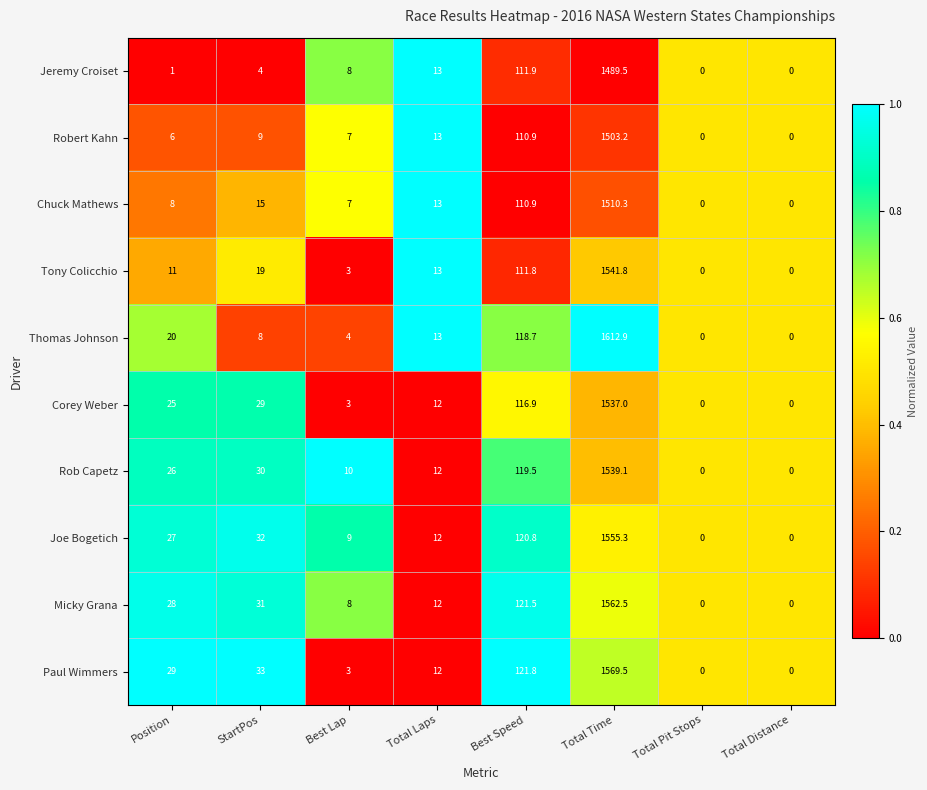

How many distinct data groups are displayed?

10